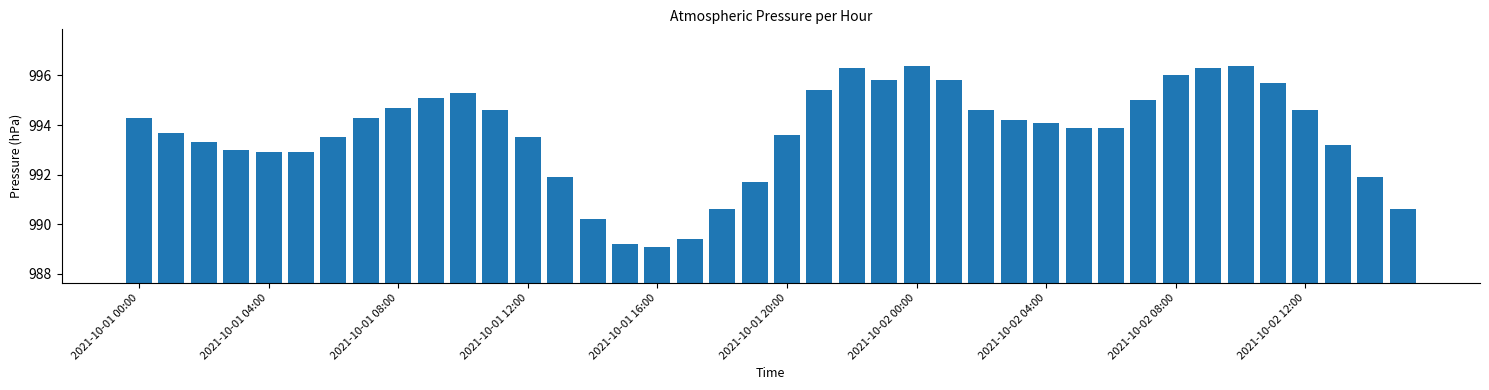

What is the sum of all values?

39746.9